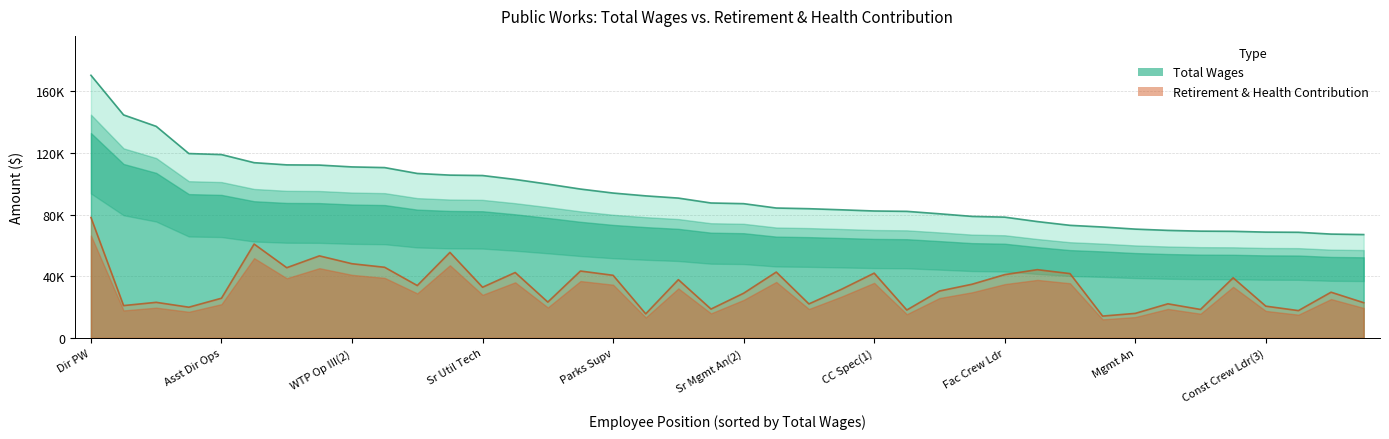

The value of total_wages at WTP Op III(2) is 174904. True or false?

False